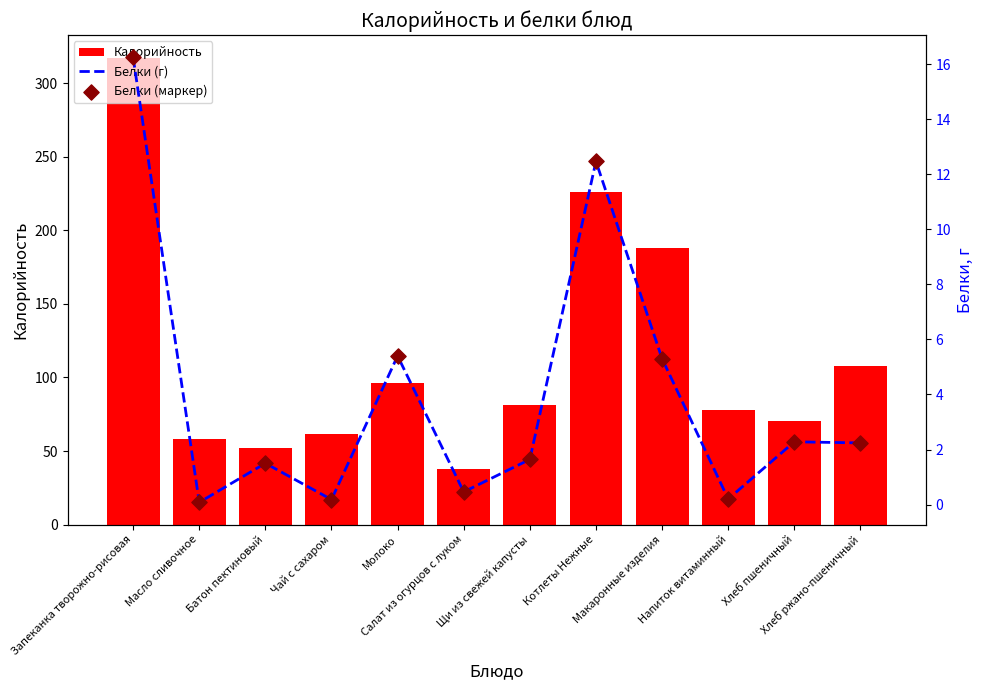

Which series has the largest total across all categories?

Калорийность